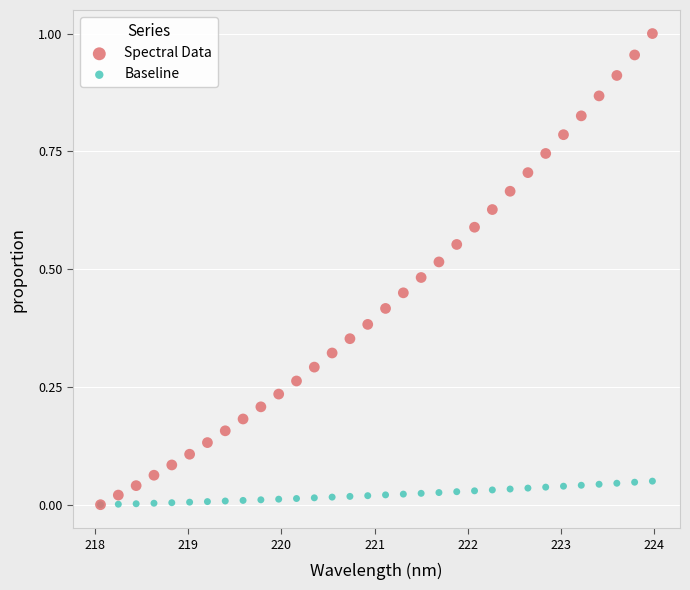

What are all the series names shown in the legend?

Spectral Data, Baseline